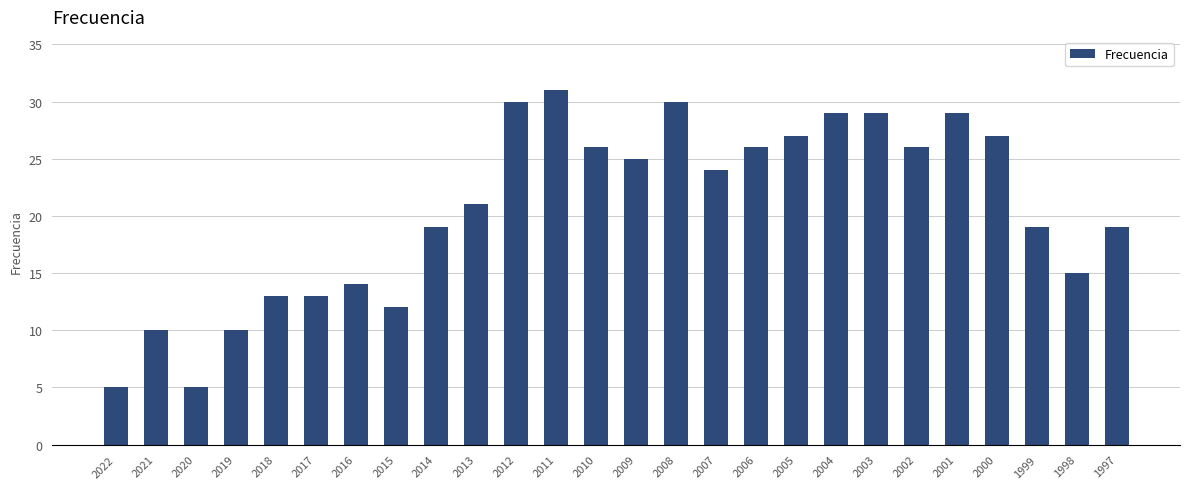

What is the sum of the values at 2019 and 1997?

29